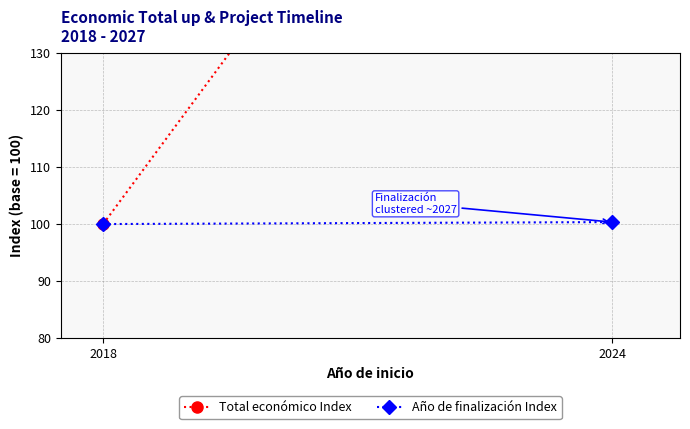

Read the Año de finalización Index value at 2018.

100.0